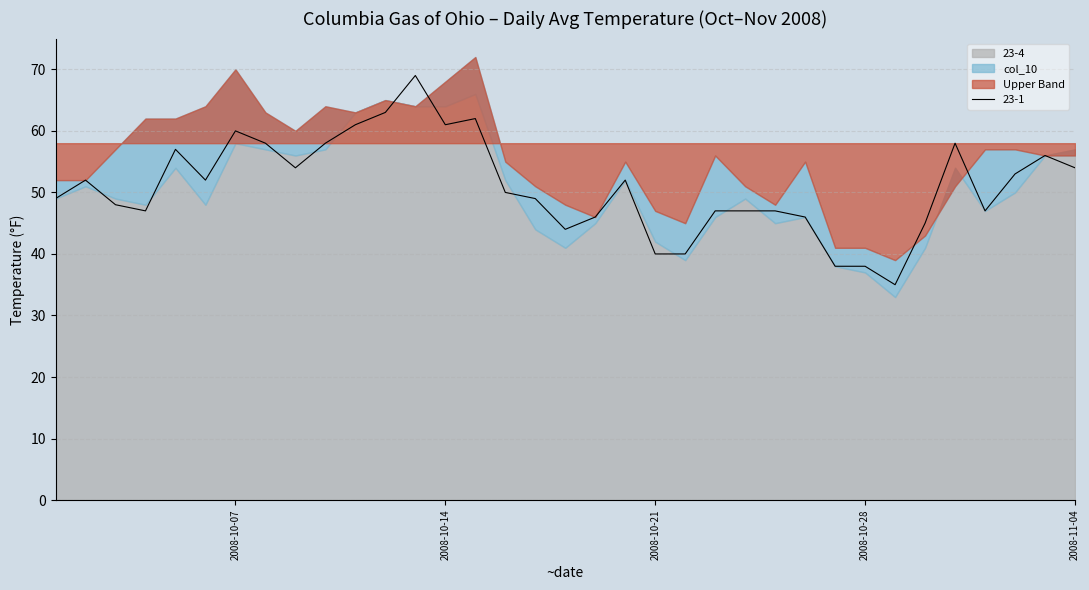

How many times do 23-1 and col_10 cross each other?

4